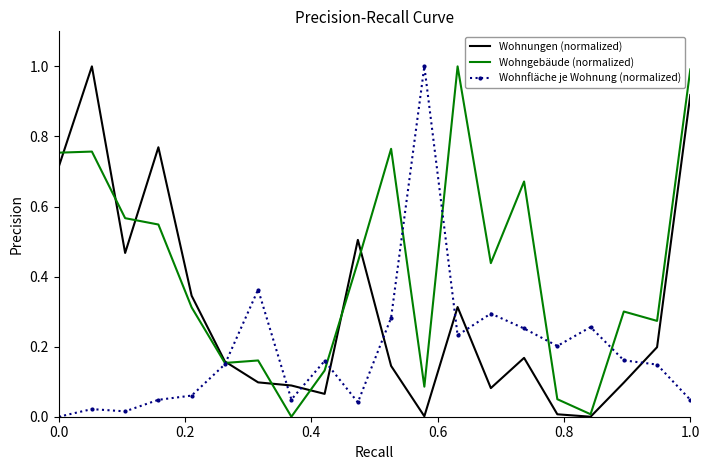

What are all the series names shown in the legend?

Wohnungen (normalized), Wohngebäude (normalized), Wohnfläche je Wohnung (normalized)